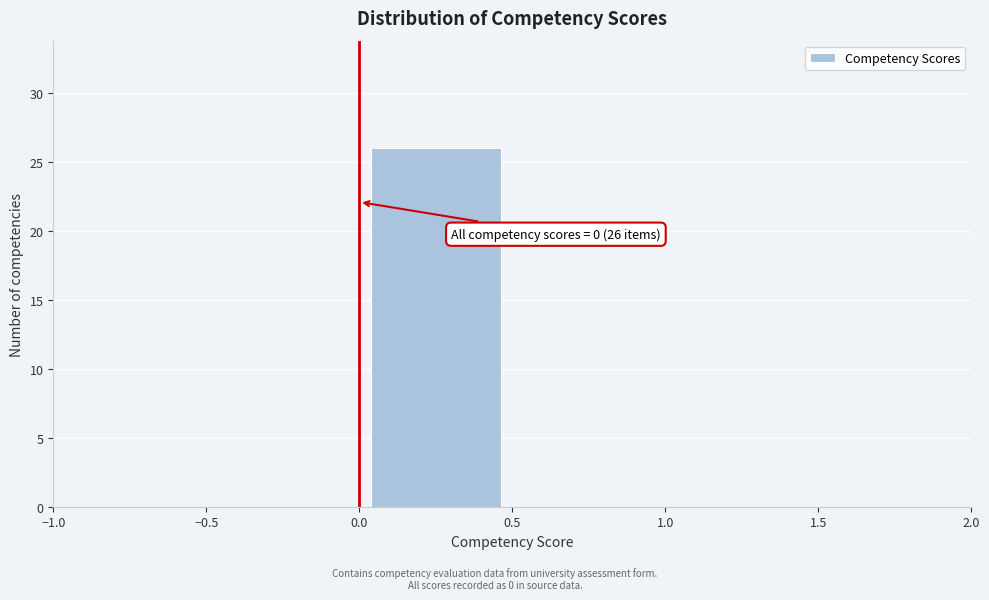

Which range on the x-axis has the tallest bar?

0.0 to 0.5